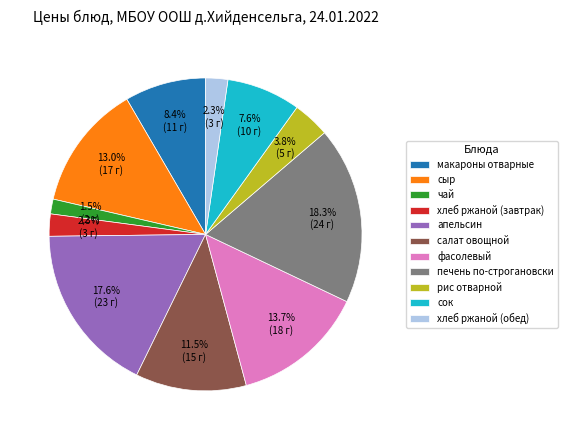

What portion of the pie excludes салат овощной?

88.5%